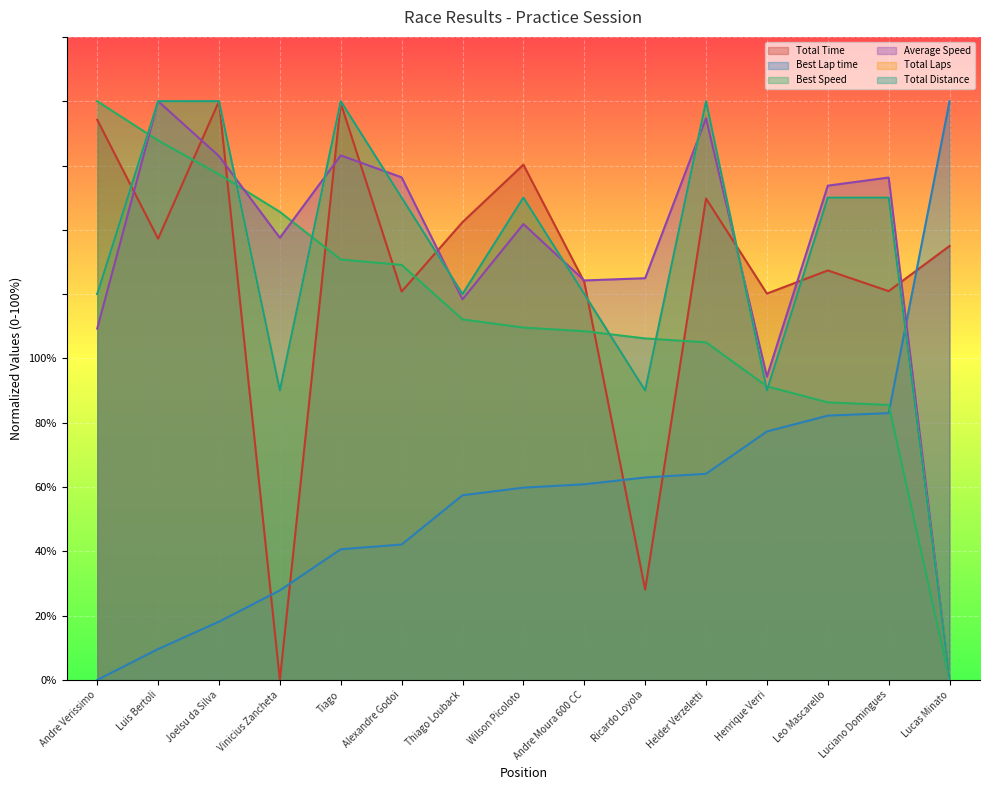

How many positive values does the Average Speed series have?

14